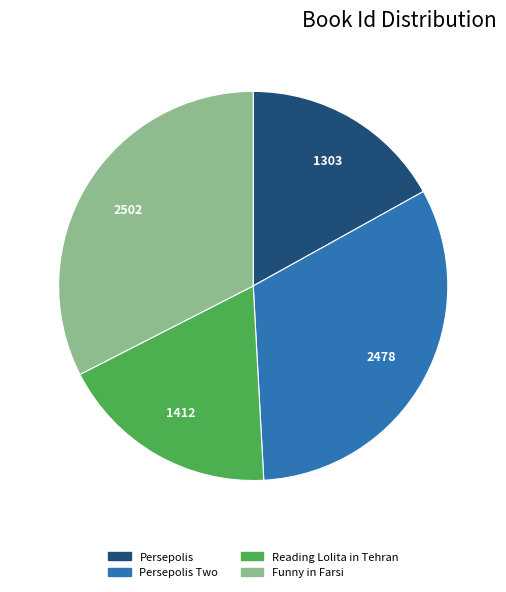

Is there any slice that represents more than half of the pie?

No